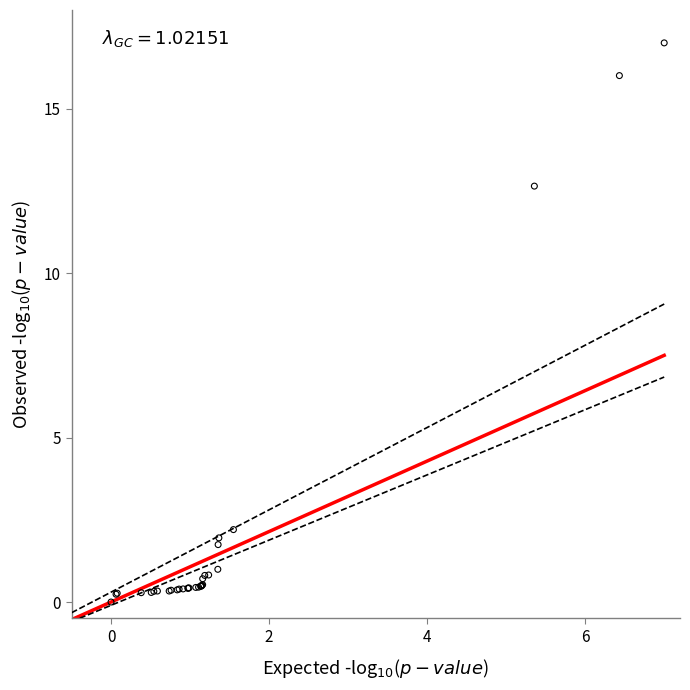

What Y value in the scatter plot is closest to 8?

12.6